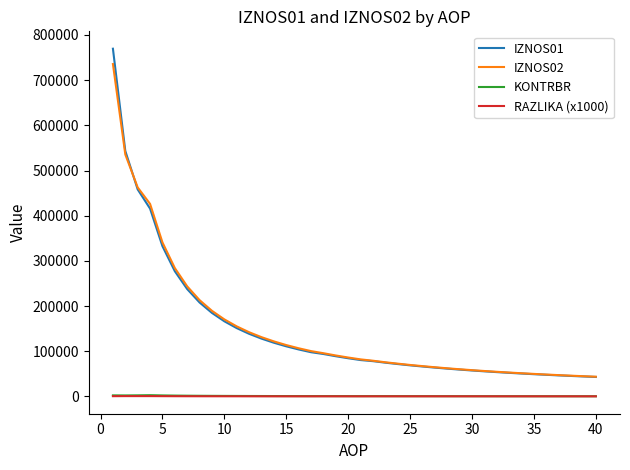

What is the greatest value displayed?

769585.0